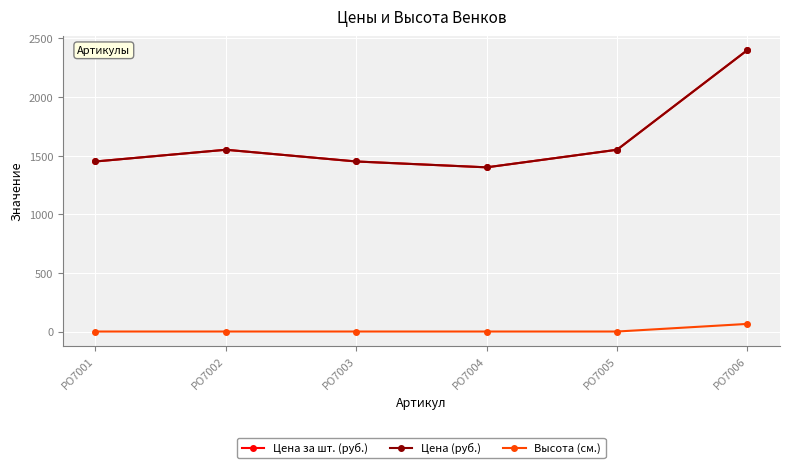

Is this an area chart (filled region under the line)?

No